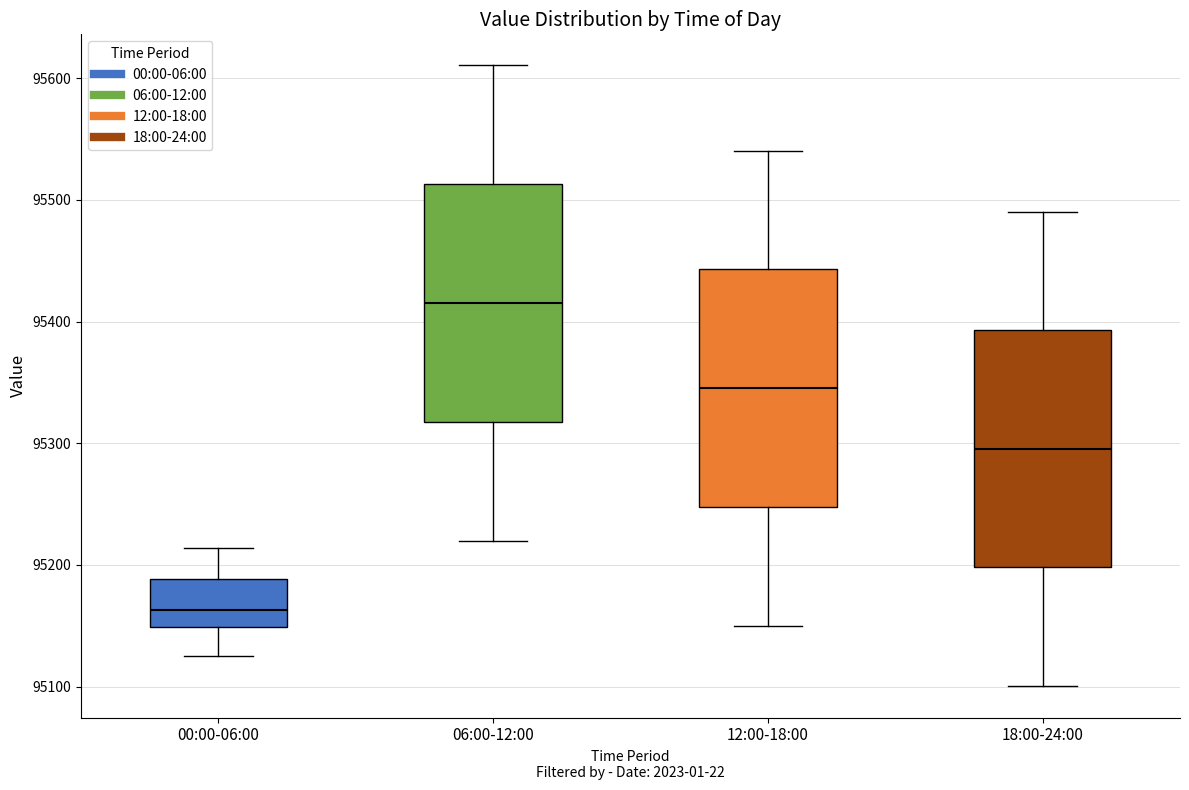

Reading left to right, transcribe this box plot: for each box, give where its median line is, the range the box spans, and where its two whiskers end, as read against the y-axis. The values are not printed on the chart, so give them approximately, as read against the axis.

00:00-06:00: median 95160, box 95150 to 95190, whiskers 95130 to 95210
06:00-12:00: median 95420, box 95320 to 95510, whiskers 95220 to 95610
12:00-18:00: median 95350, box 95250 to 95440, whiskers 95150 to 95540
18:00-24:00: median 95300, box 95200 to 95390, whiskers 95100 to 95490